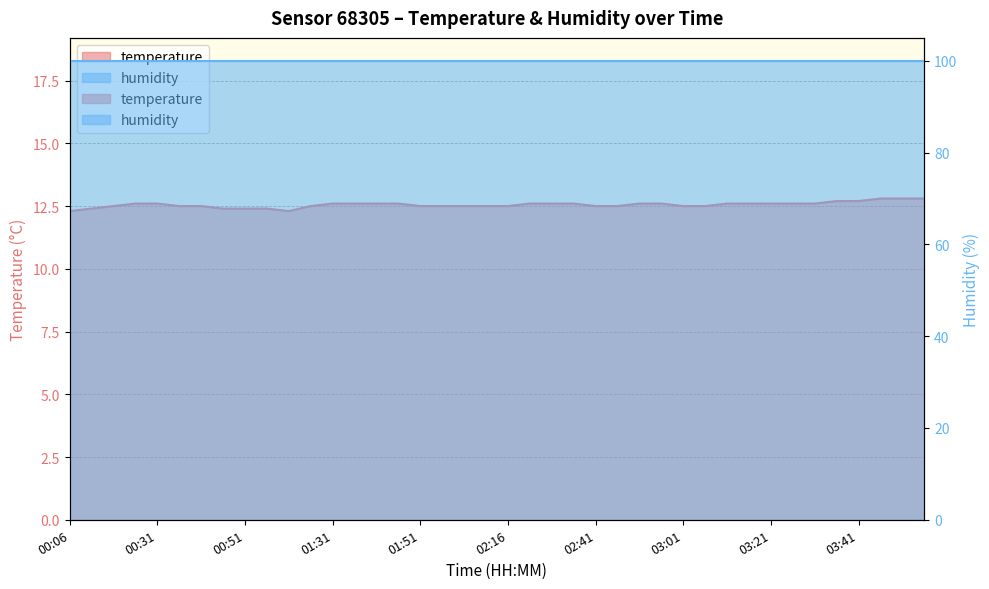

Reading right to left, transcribe all the data shown in this chart.

12.8	12.8	12.8	12.7	12.7	12.6	12.6	12.6	12.6	12.6	12.5	12.5	12.6	12.6	12.5	12.5	12.6	12.6	12.6	12.5	12.5	12.5	12.5	12.5	12.6	12.6	12.6	12.6	12.5	12.3	12.4	12.4	12.4	12.5	12.5	12.6	12.6	12.5	12.4	12.3